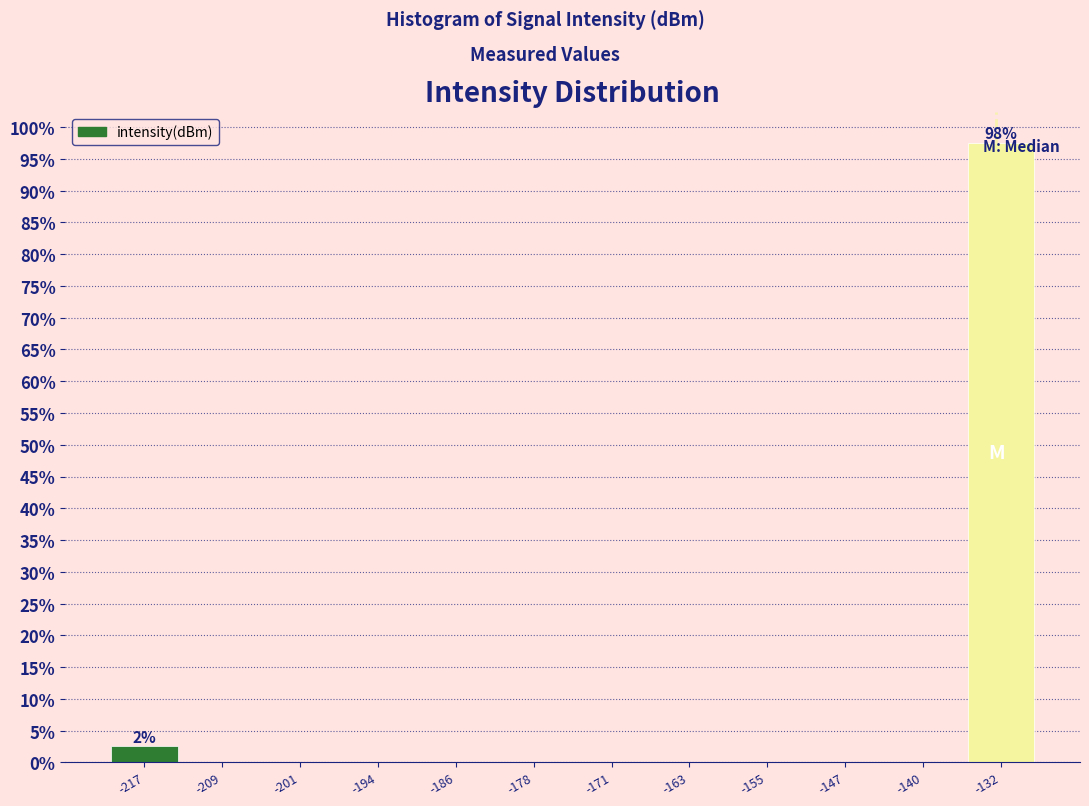

Which range on the x-axis has the tallest bar?

-136 to -128